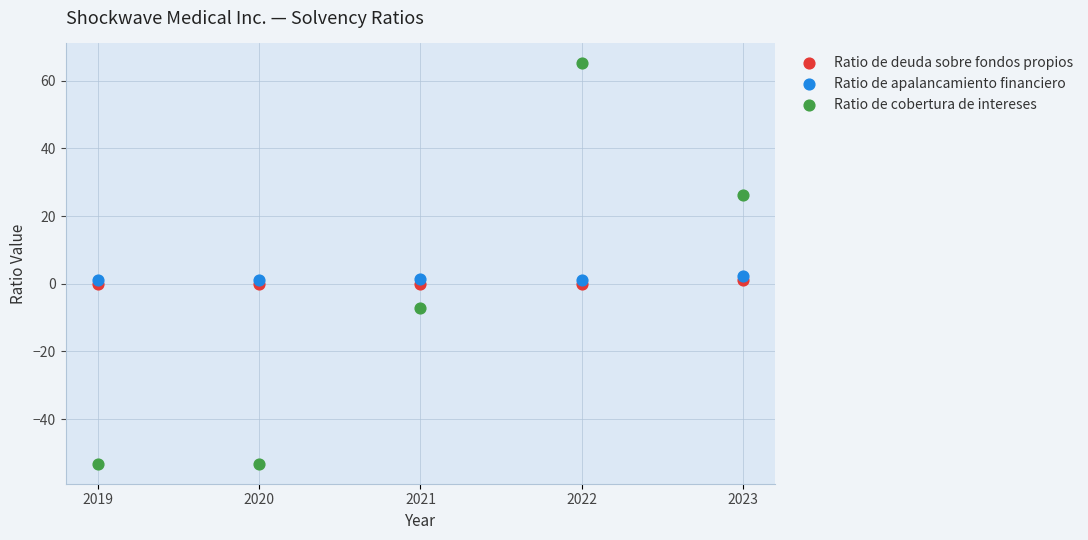

Which series contains the lowest Y value?

Ratio de cobertura de intereses